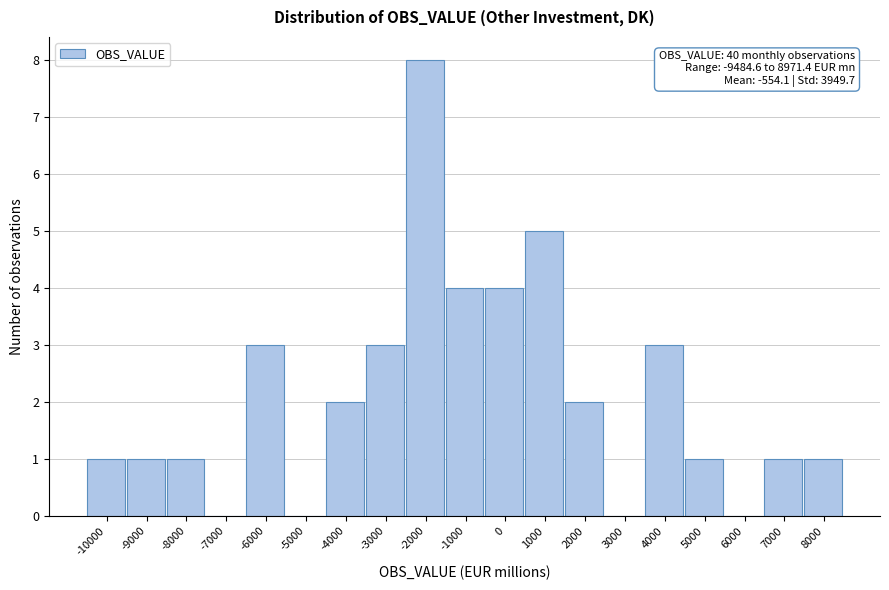

Reading left to right, transcribe all the data shown in this chart.

-10000=1	-9000=1	-8000=1	-7000=0	-6000=3	-5000=0	-4000=2	-3000=3	-2000=8	-1000=4	0=4	1000=5	2000=2	3000=0	4000=3	5000=1	6000=0	7000=1	8000=1